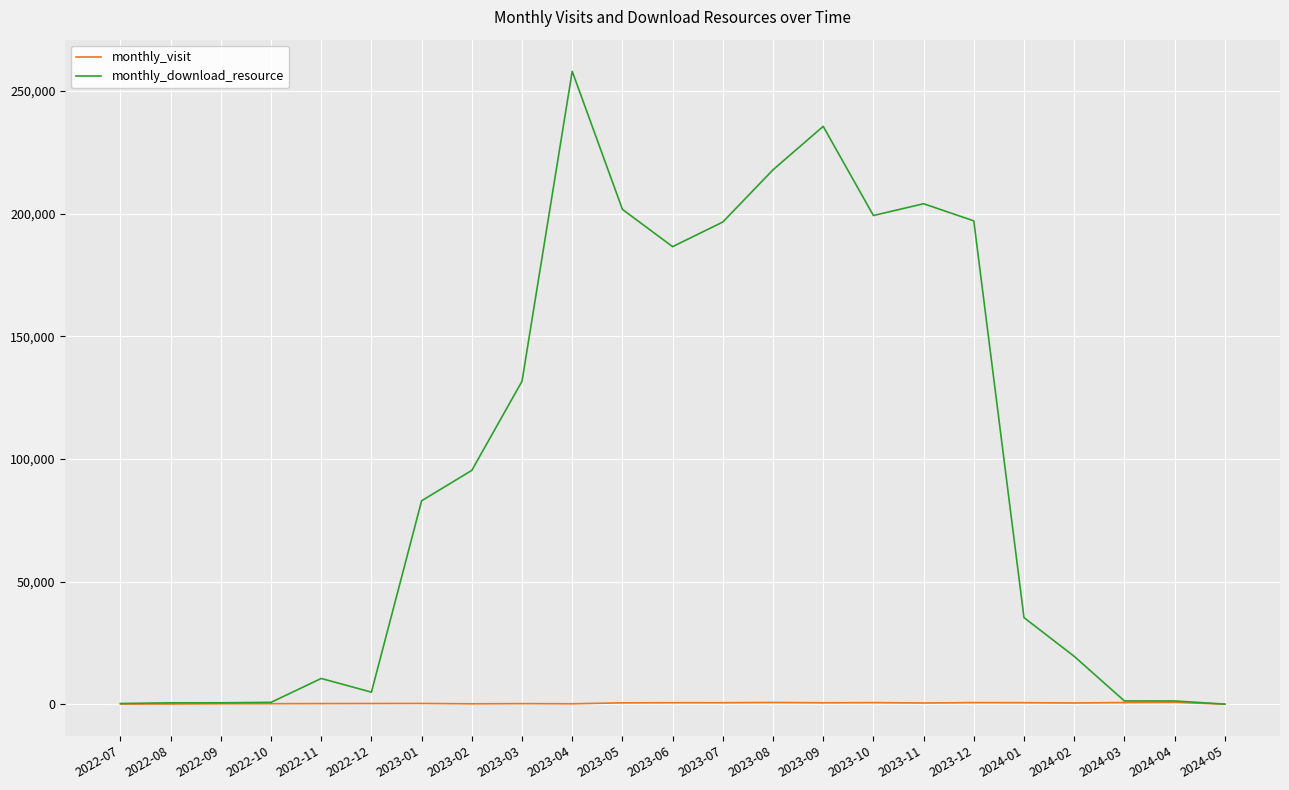

List the series in order of their overall mean, highest first.

monthly_download_resource, monthly_visit